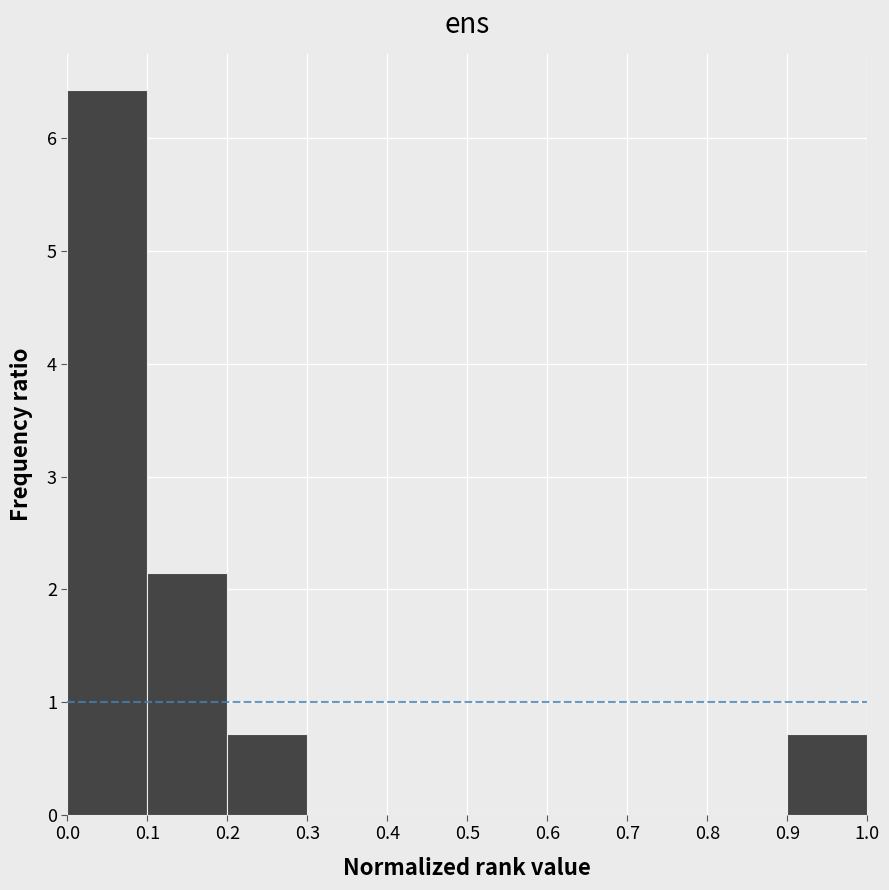

Reading left to right, list every bar in this chart as the range it spans on the x-axis followed by its height. The values are not printed on the chart, so give them approximately, as read against the axis.

0.0 to 0.1: 6.4
0.1 to 0.2: 2.1
0.2 to 0.3: 0.7
0.3 to 0.4: 0
0.4 to 0.5: 0
0.5 to 0.6: 0
0.6 to 0.7: 0
0.7 to 0.8: 0
0.8 to 0.9: 0
0.9 to 1.0: 0.7